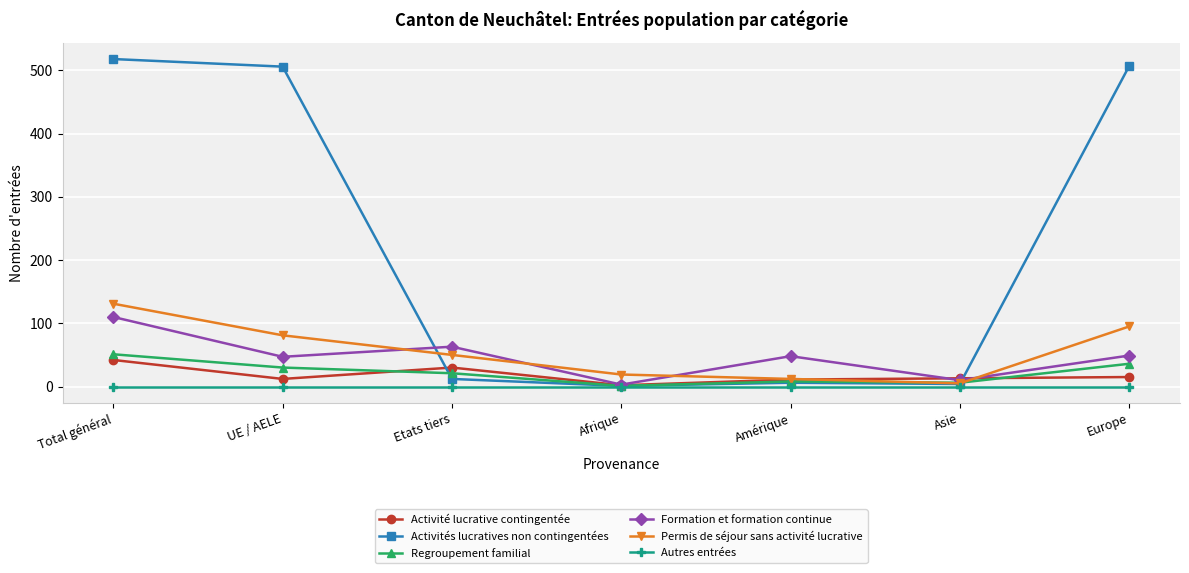

Count the number of categories in the chart.

7